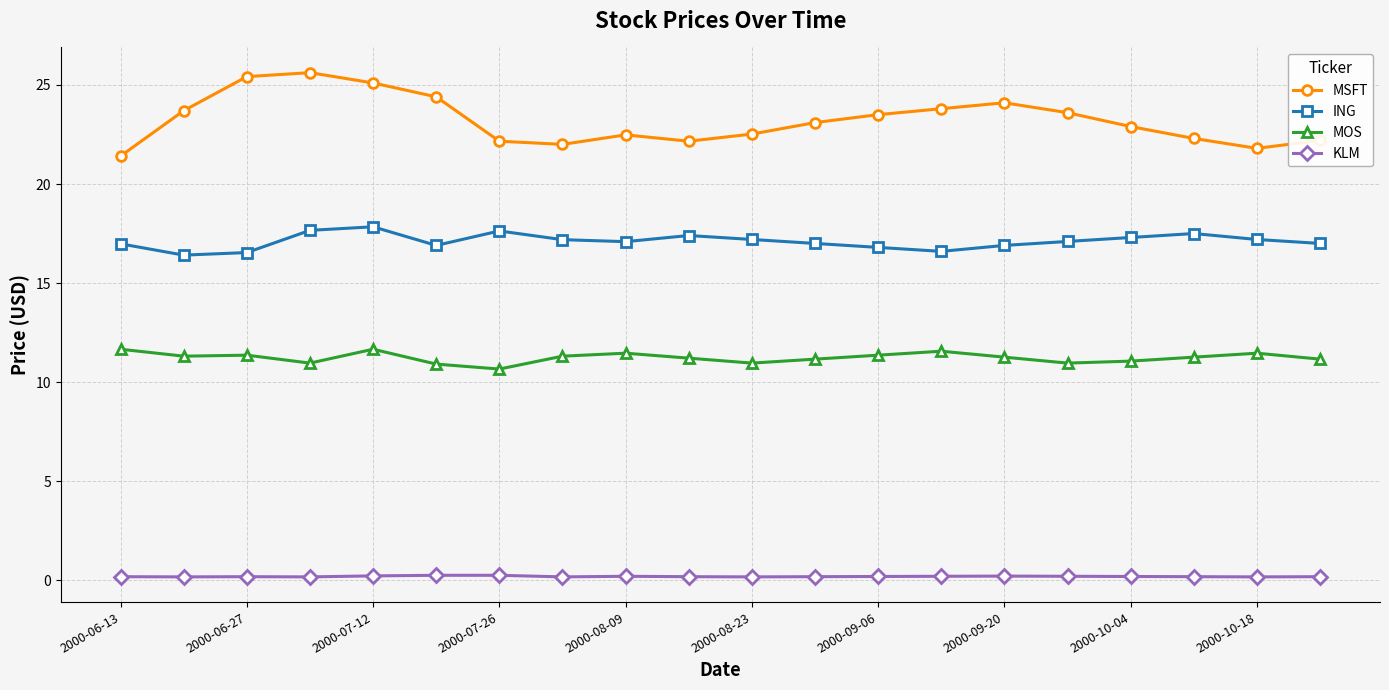

Which series has the largest range (max minus min)?

MSFT